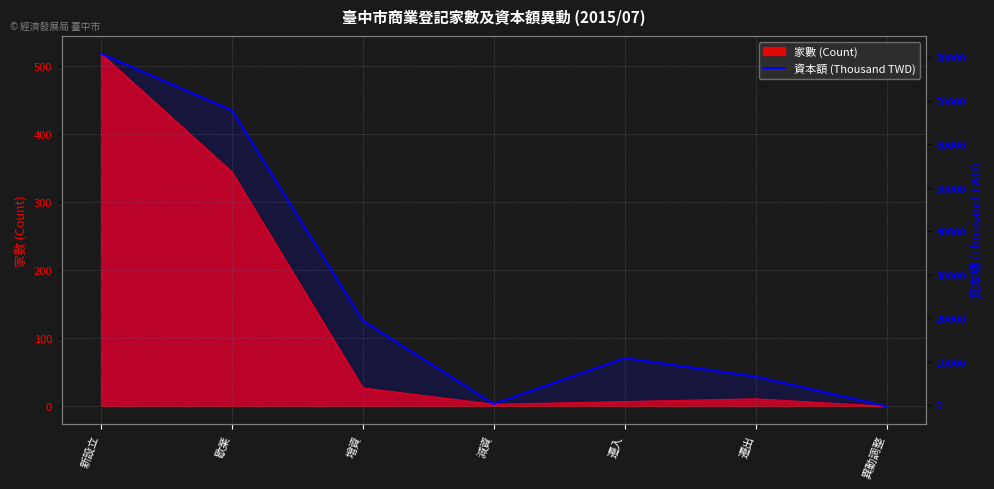

How many data points does each series have?

7